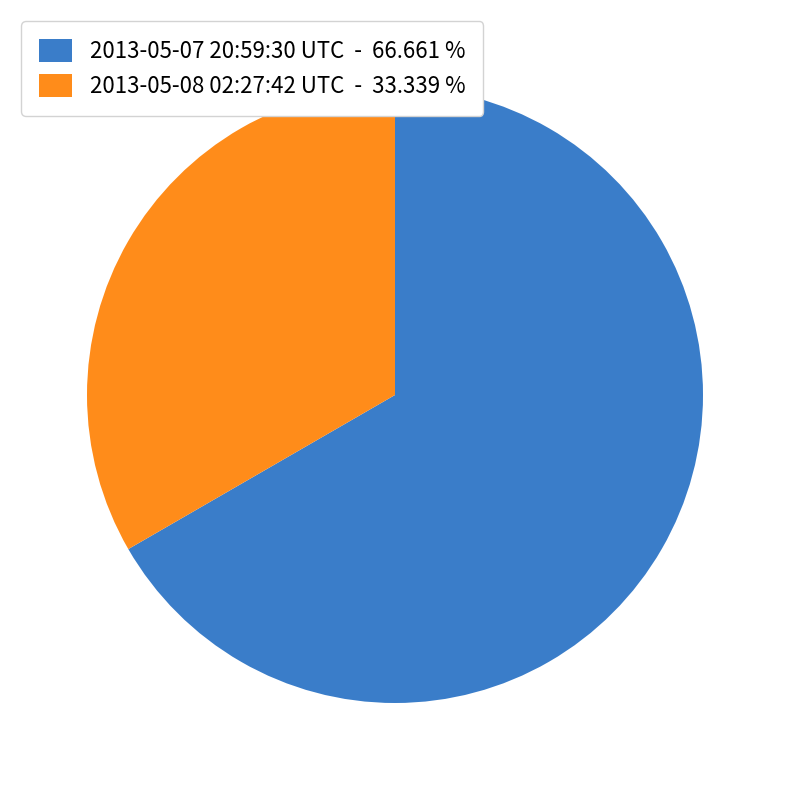

Combined, do 2013-05-07 20:59:30 UTC - 66.661 % and 2013-05-08 02:27:42 UTC - 33.339 % account for over 50%?

Yes